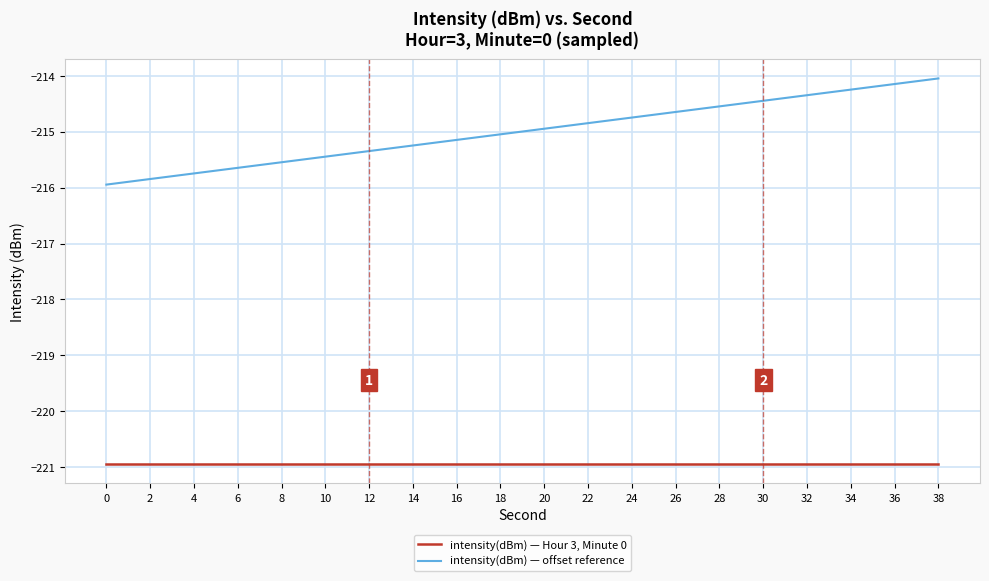

True or false: intensity(dBm) — Hour 3, Minute 0 has a value of -71.6 at 32.

False